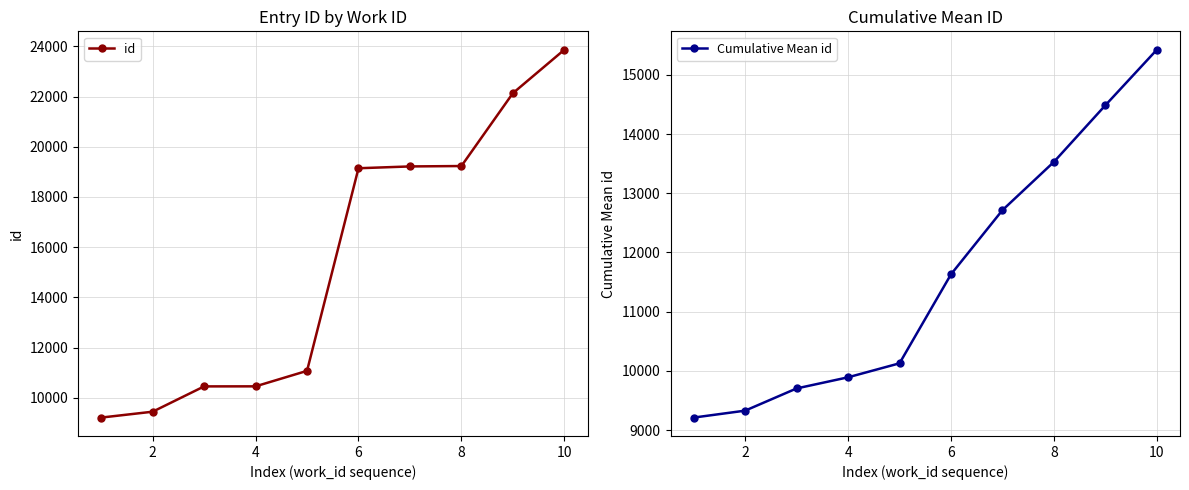

What is the difference between the second highest and minimum values in the id series?

12919